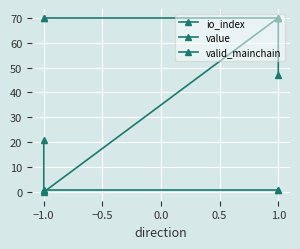

True or false: valid_mainchain and value cross at least once.

False